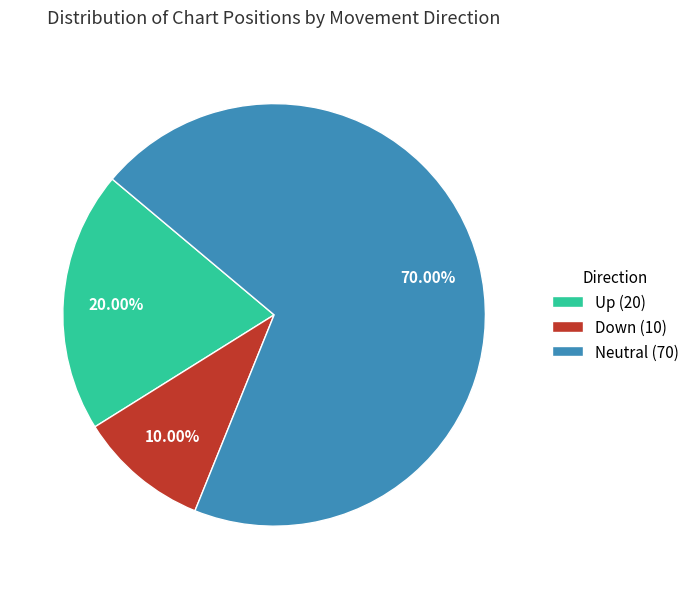

Does any single category account for the majority?

Yes